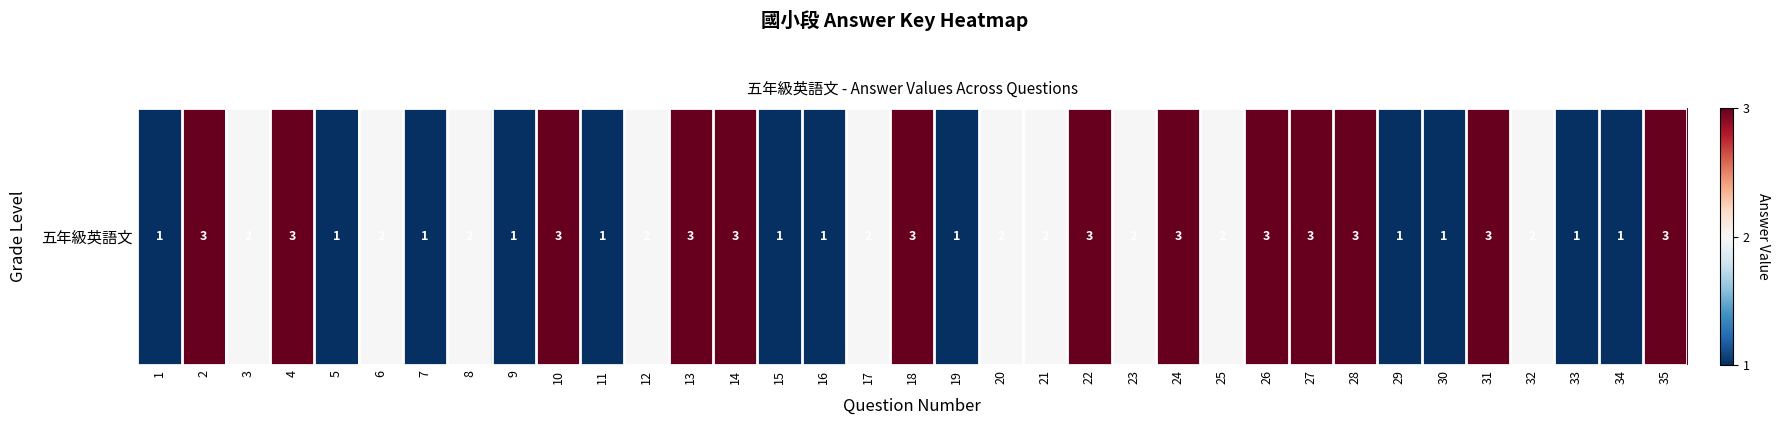

What is the change in value from 13 to 16?

-2